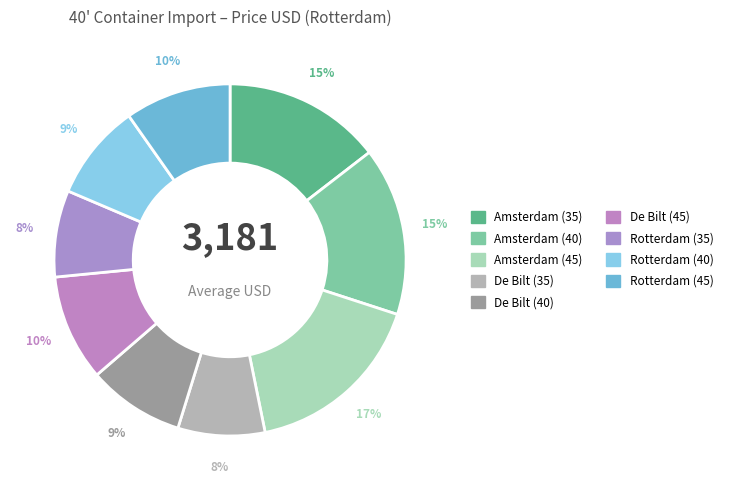

To the nearest percent, what is the combined percentage of Amsterdam (40) and De Bilt (45)?

25%